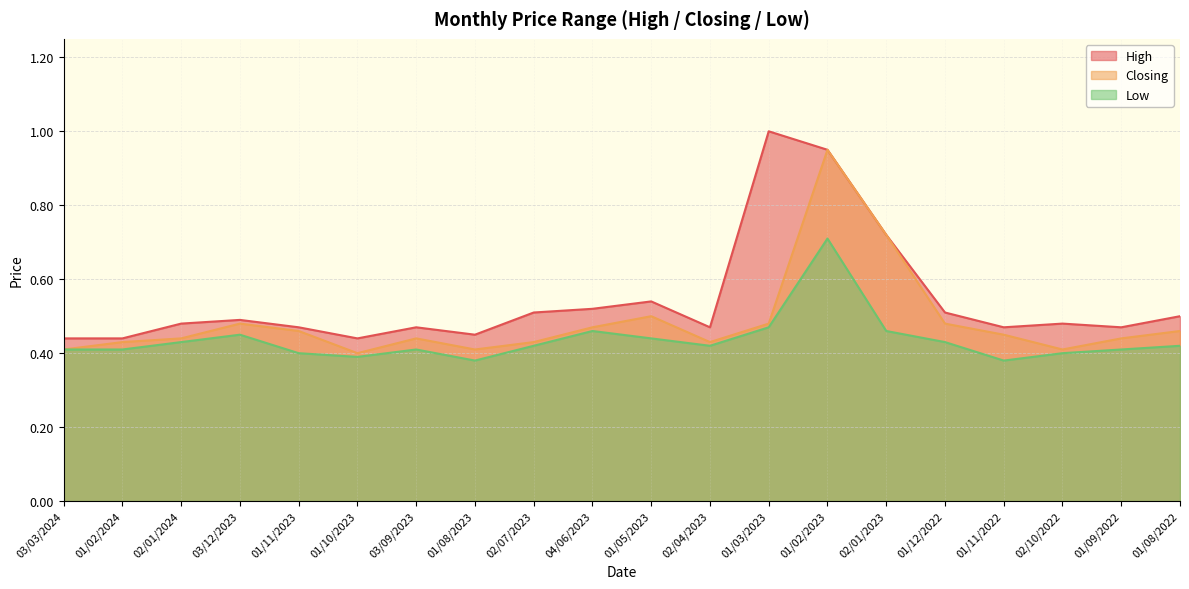

Reading left to right, extract all data points from this chart.

High: 03/03/2024=0.4	01/02/2024=0.4	02/01/2024=0.5	03/12/2023=0.5	01/11/2023=0.5	01/10/2023=0.4	03/09/2023=0.5	01/08/2023=0.5	02/07/2023=0.5	04/06/2023=0.5	01/05/2023=0.5	02/04/2023=0.5	01/03/2023=1.0	01/02/2023=0.9	02/01/2023=0.7	01/12/2022=0.5	01/11/2022=0.5	02/10/2022=0.5	01/09/2022=0.5	01/08/2022=0.5
Closing: 03/03/2024=0.4	01/02/2024=0.4	02/01/2024=0.4	03/12/2023=0.5	01/11/2023=0.5	01/10/2023=0.4	03/09/2023=0.4	01/08/2023=0.4	02/07/2023=0.4	04/06/2023=0.5	01/05/2023=0.5	02/04/2023=0.4	01/03/2023=0.5	01/02/2023=0.9	02/01/2023=0.7	01/12/2022=0.5	01/11/2022=0.5	02/10/2022=0.4	01/09/2022=0.4	01/08/2022=0.5
Low: 03/03/2024=0.4	01/02/2024=0.4	02/01/2024=0.4	03/12/2023=0.5	01/11/2023=0.4	01/10/2023=0.4	03/09/2023=0.4	01/08/2023=0.4	02/07/2023=0.4	04/06/2023=0.5	01/05/2023=0.4	02/04/2023=0.4	01/03/2023=0.5	01/02/2023=0.7	02/01/2023=0.5	01/12/2022=0.4	01/11/2022=0.4	02/10/2022=0.4	01/09/2022=0.4	01/08/2022=0.4